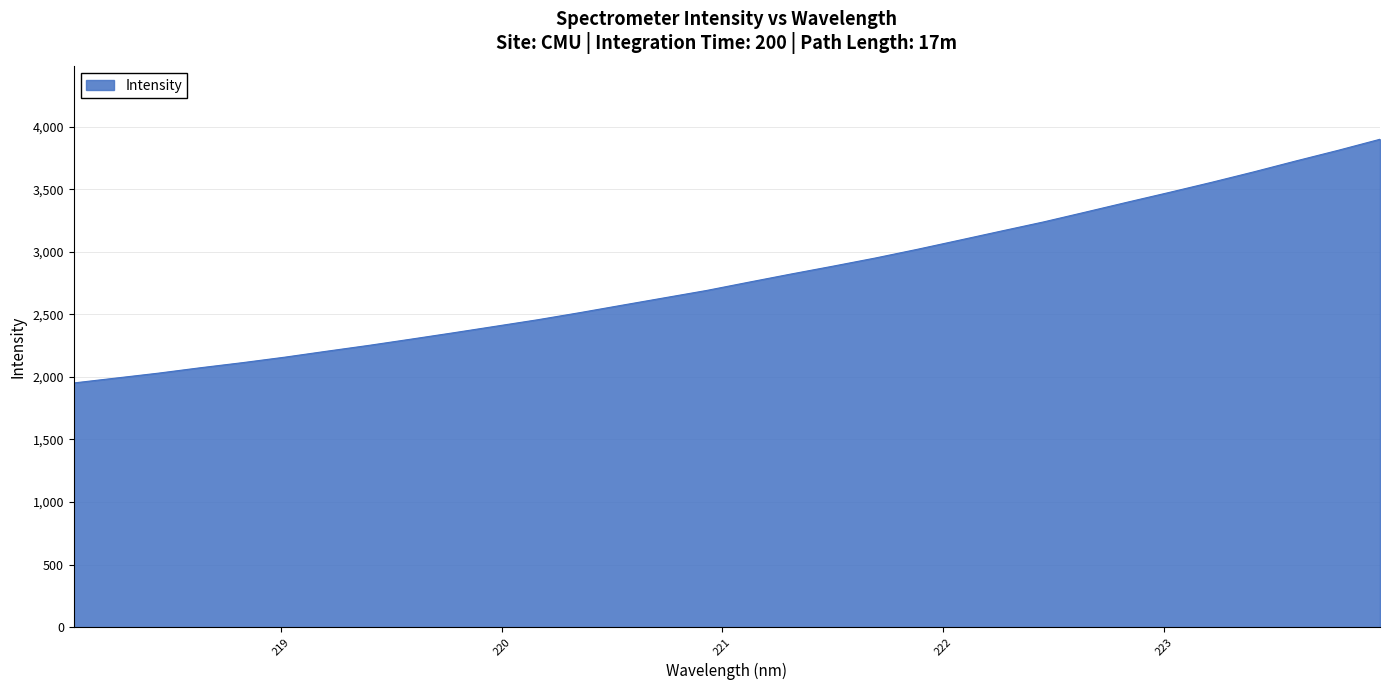

What is the sum of all values?

89444.4